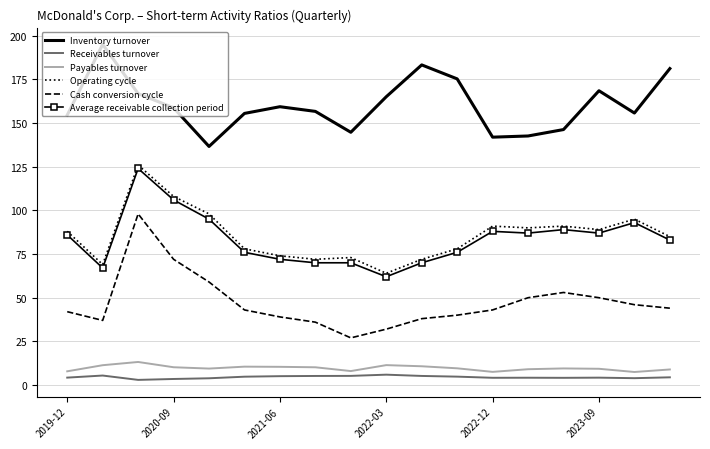

What is the maximum value for Operating cycle?

126.0